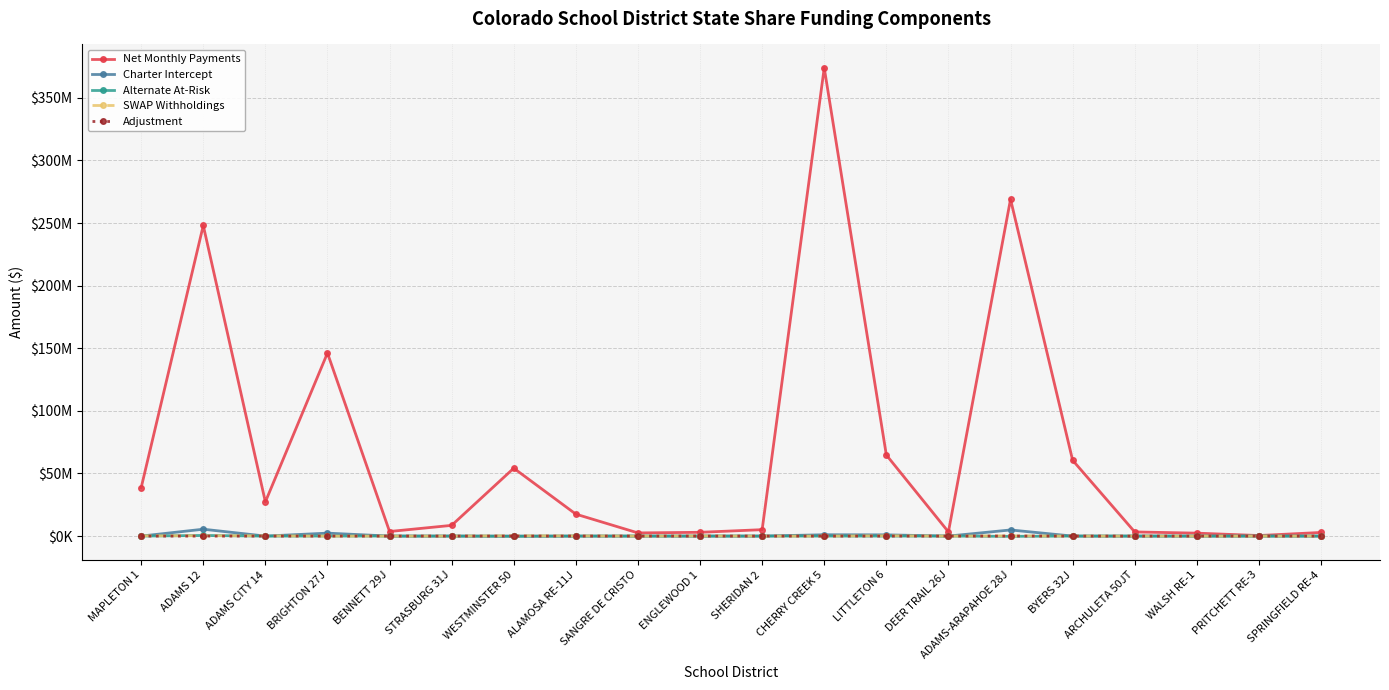

Which category has the lowest value in the SWAP Withholdings series?

BRIGHTON 27J